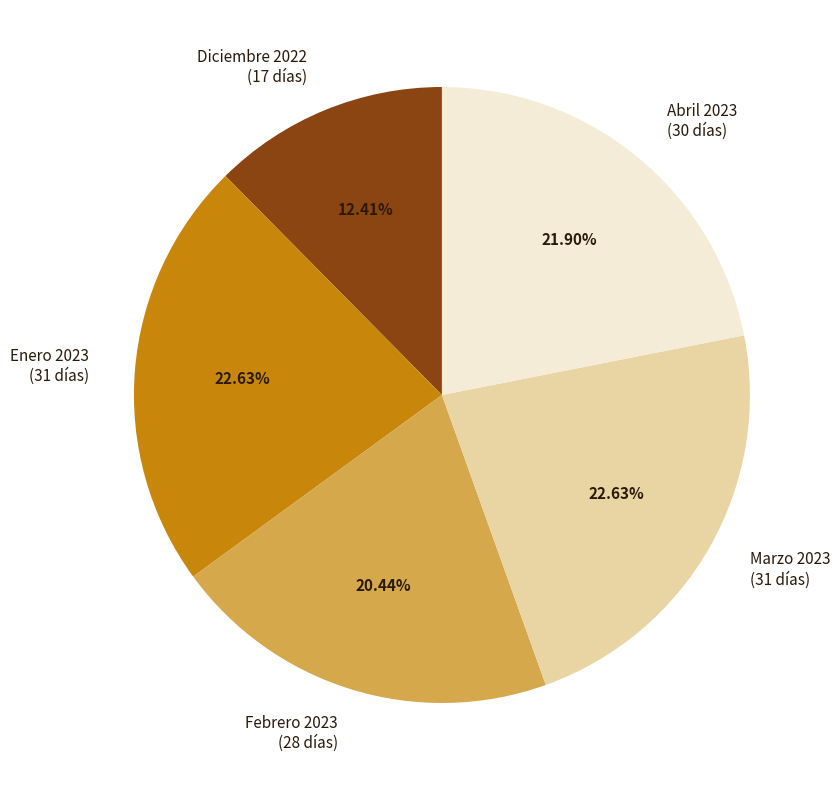

Do Enero 2023 (31 días) and Febrero 2023 (28 días) together represent more than half of the pie?

No